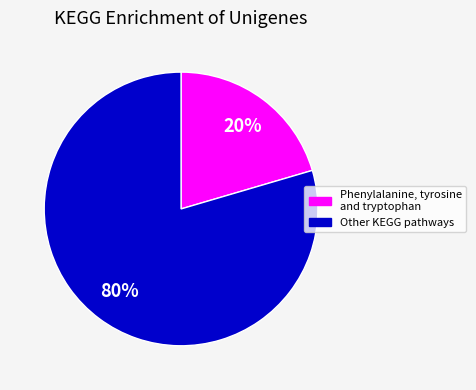

Does any single category account for the majority?

Yes